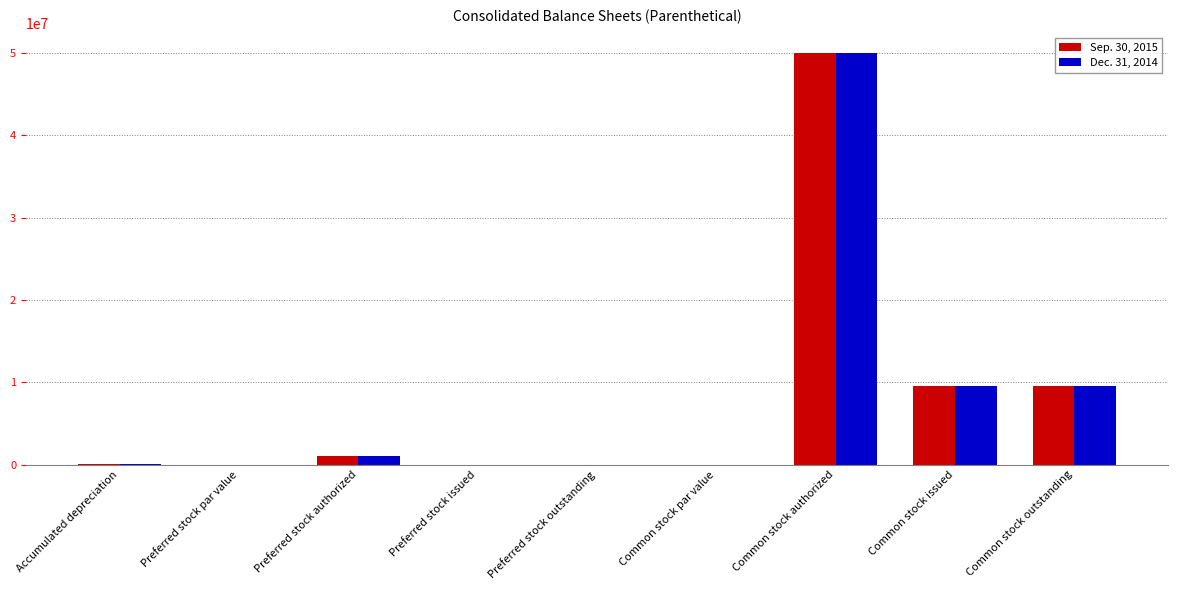

How many data points does each series have?

9